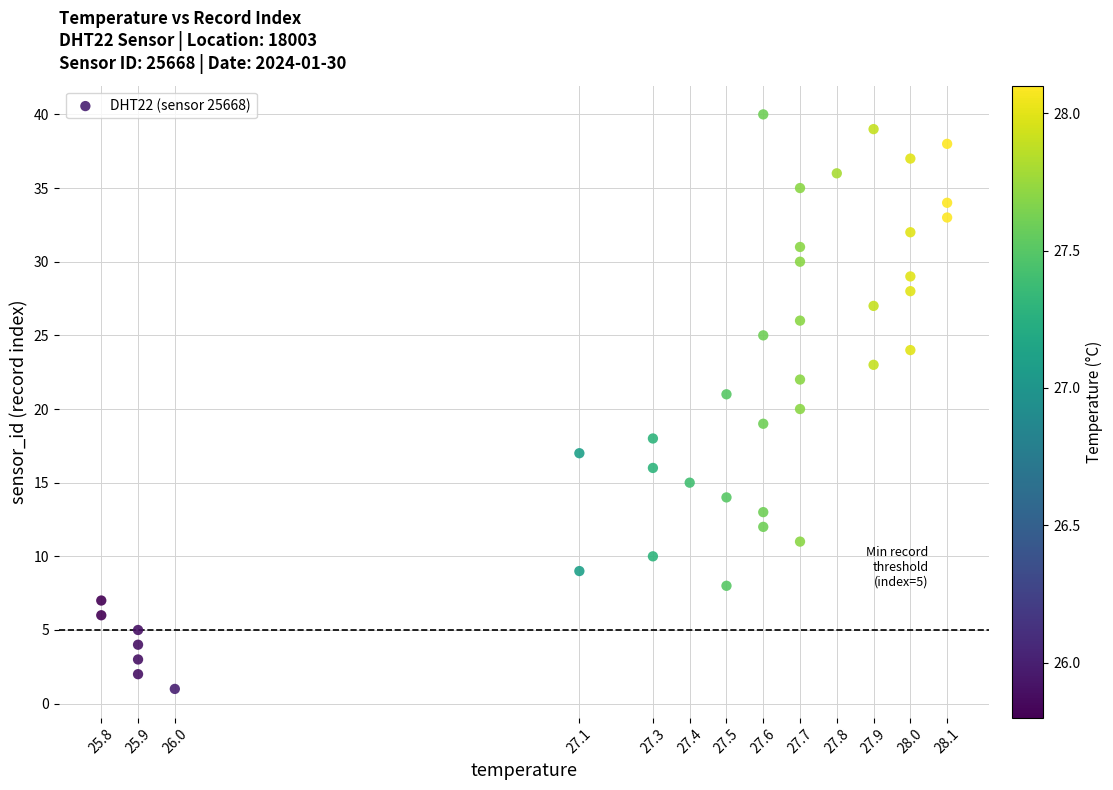

What is the range of Y values (max minus min)?

39